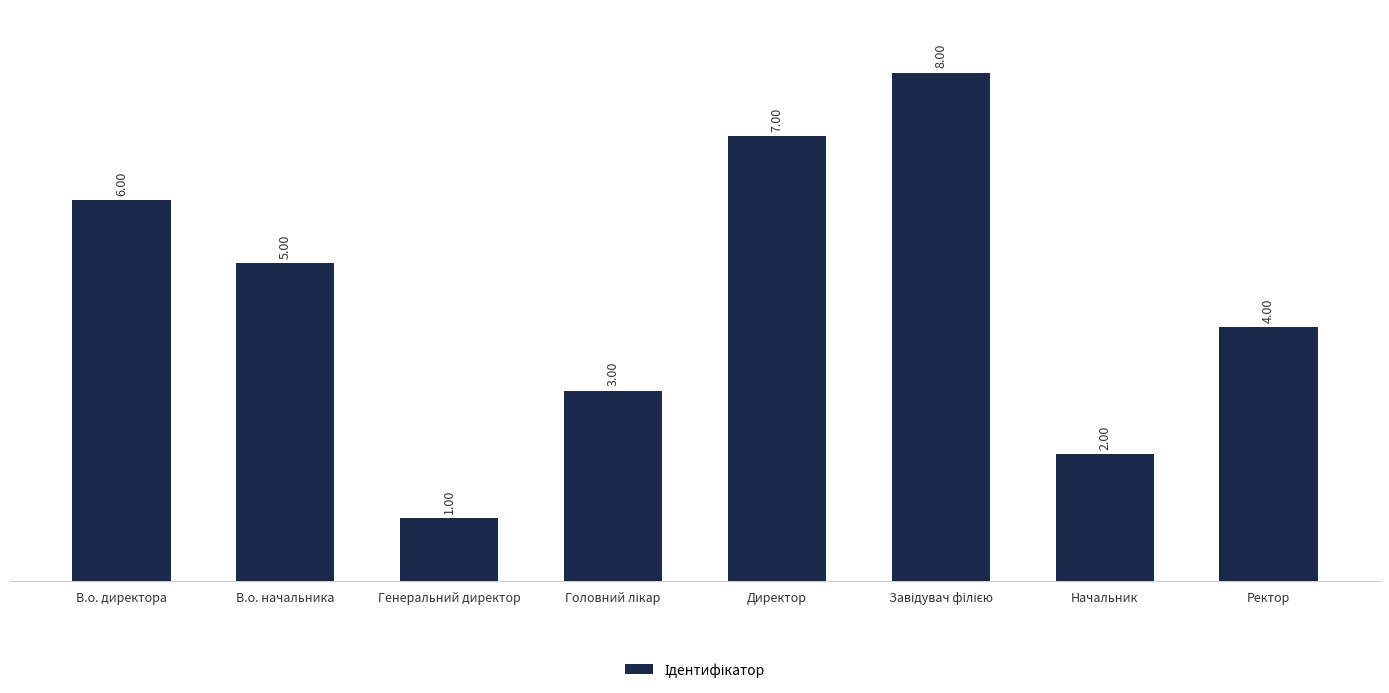

How many bars are there in total?

8